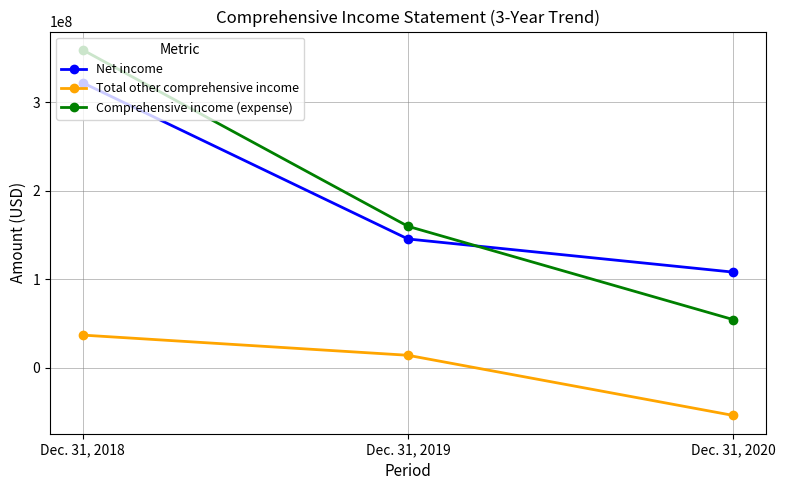

The Total other comprehensive income series shows -53621696 at Dec. 31, 2020. True or false?

True